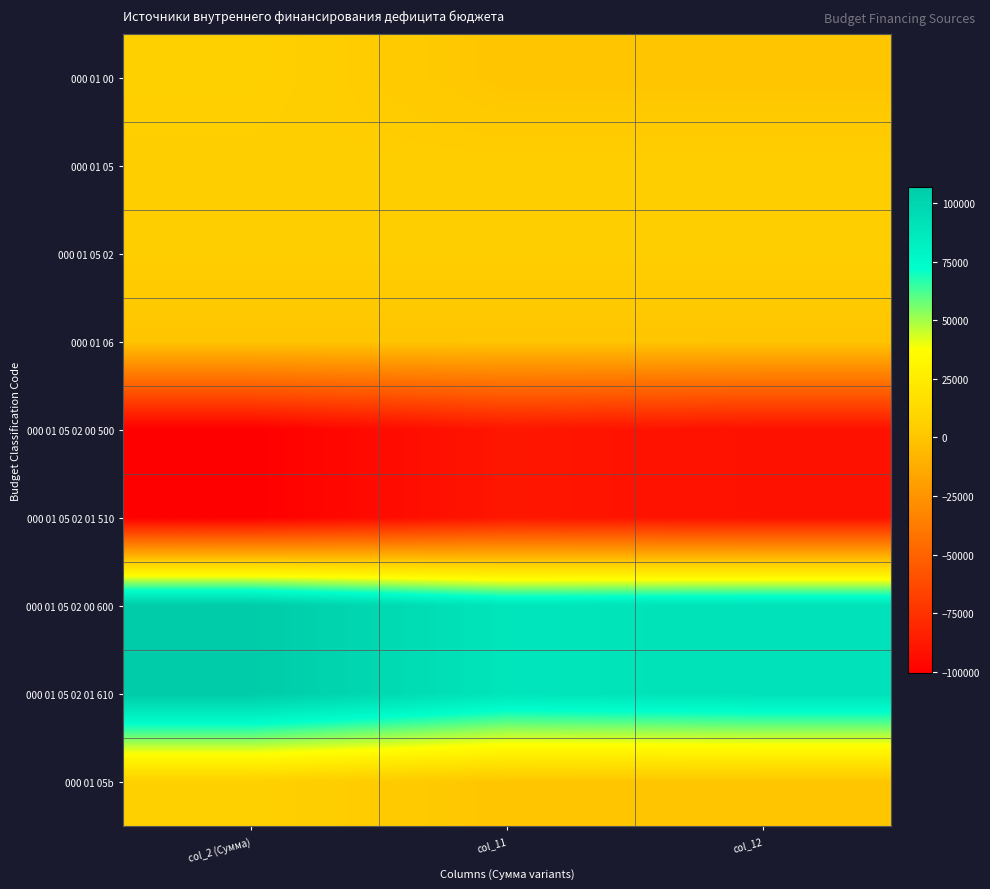

Which has a higher value, col_11 or col_2 (Сумма)?

col_2 (Сумма)